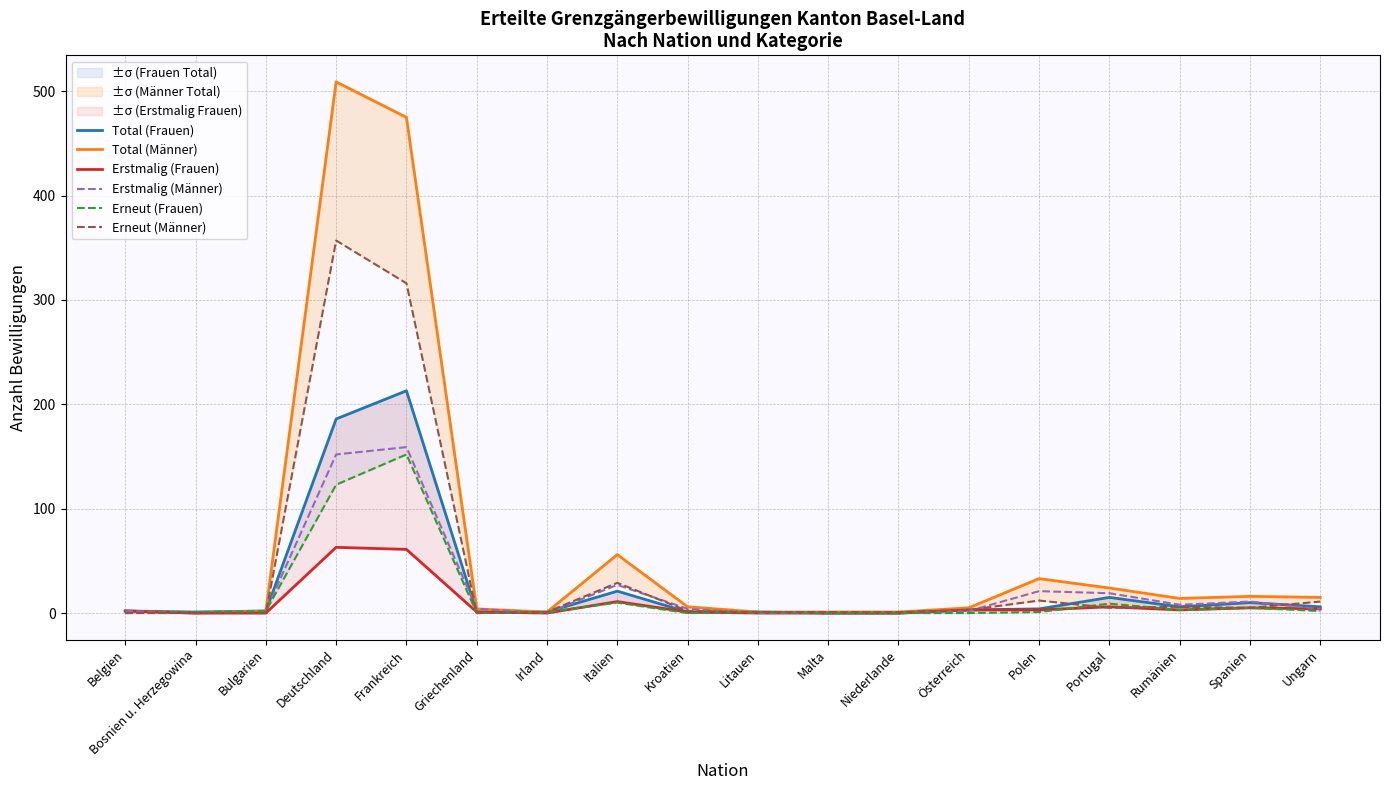

What is the sum of all Total (Männer) values?

1165